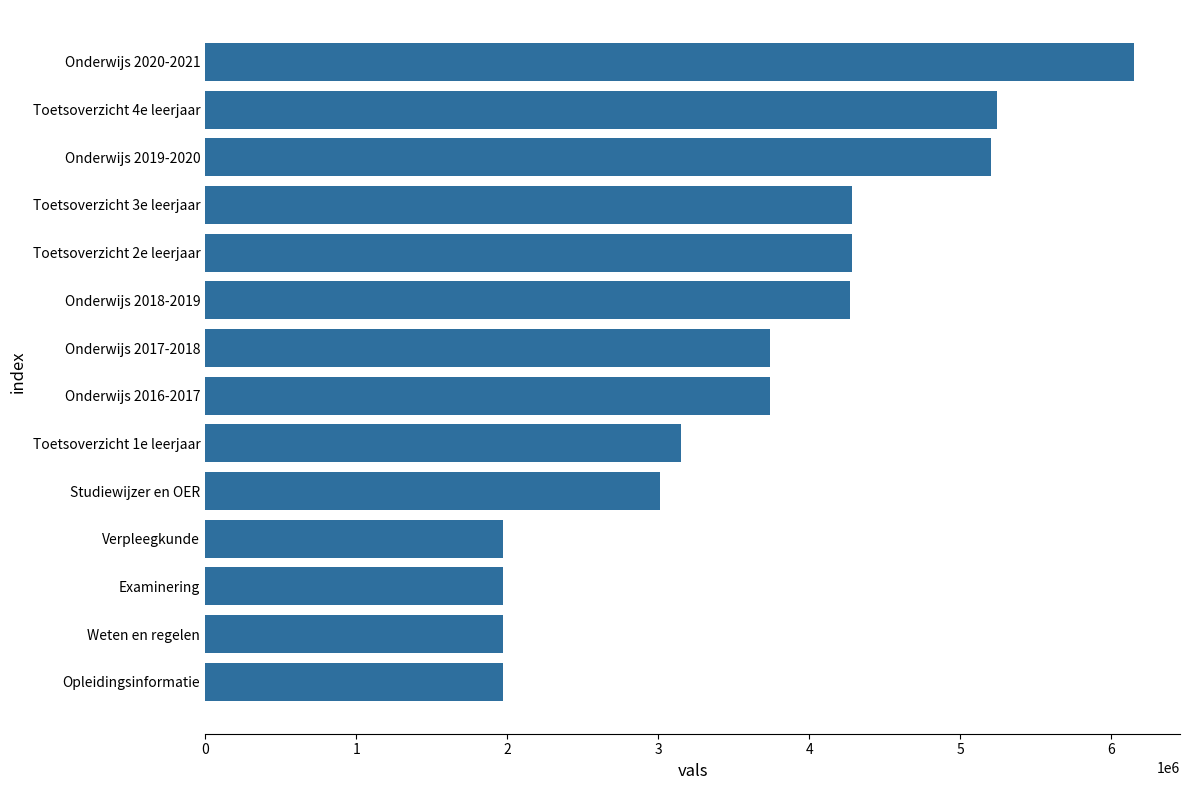

True or false: the data shows 1973143 at Examinering.

True